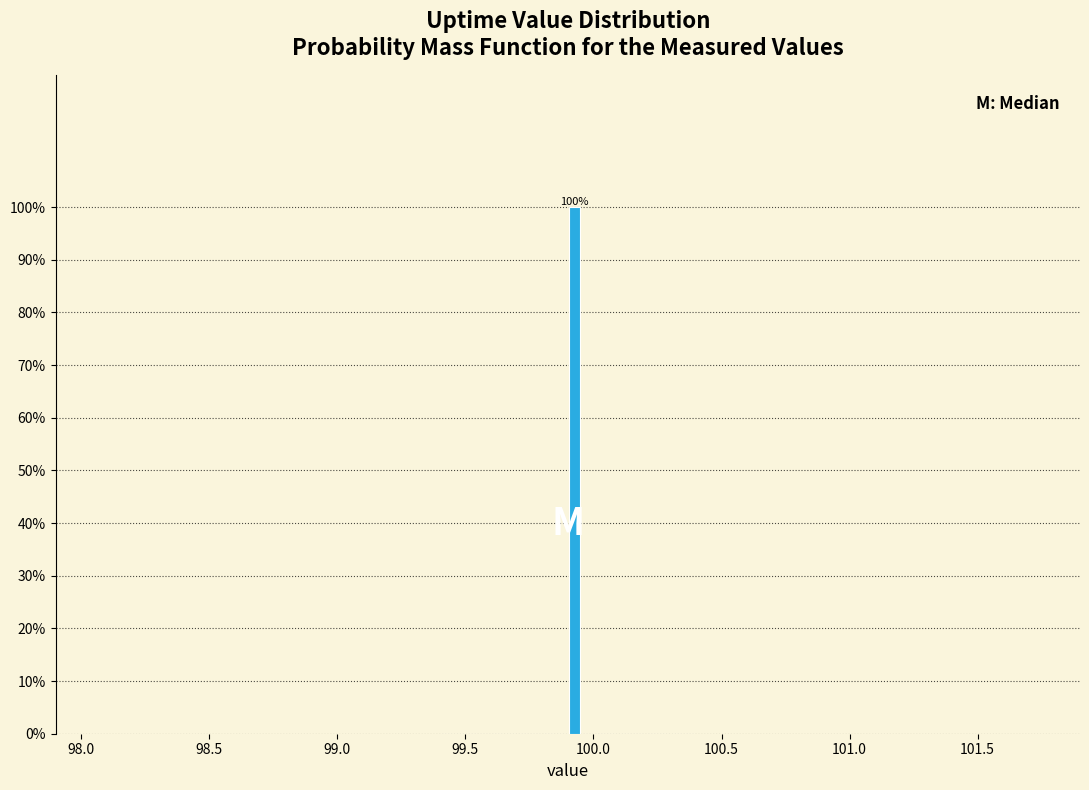

Around what value on the x-axis is the tallest bar? Give the approximate position of its centre, as read against the axis.

99.95